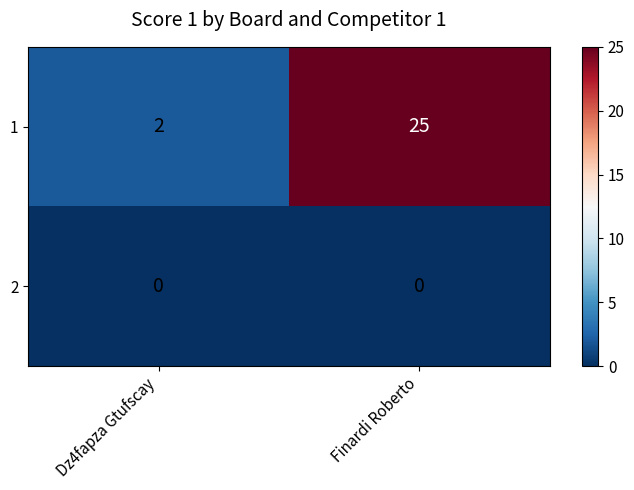

Reading left to right, transcribe all the data shown in this chart.

1: 2	25
2: 0	0